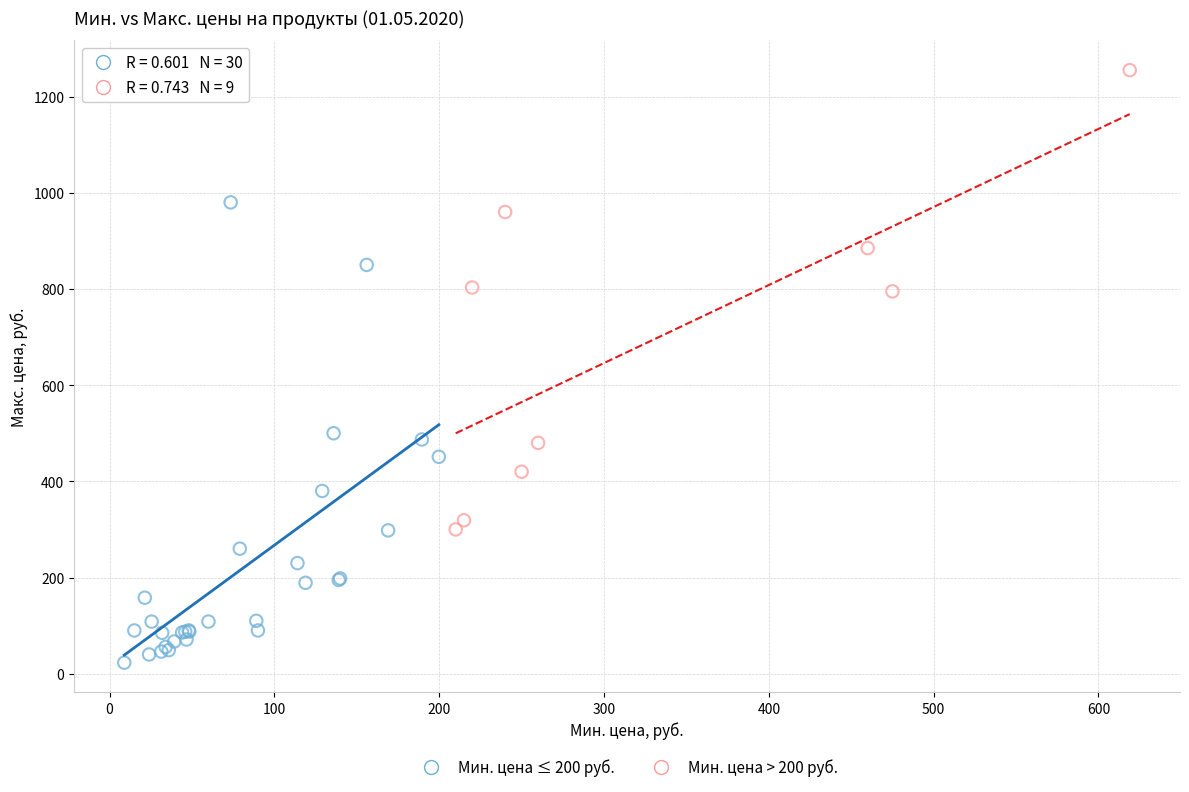

Which series reaches the minimum Y coordinate?

Мин. цена ≤ 200 руб.